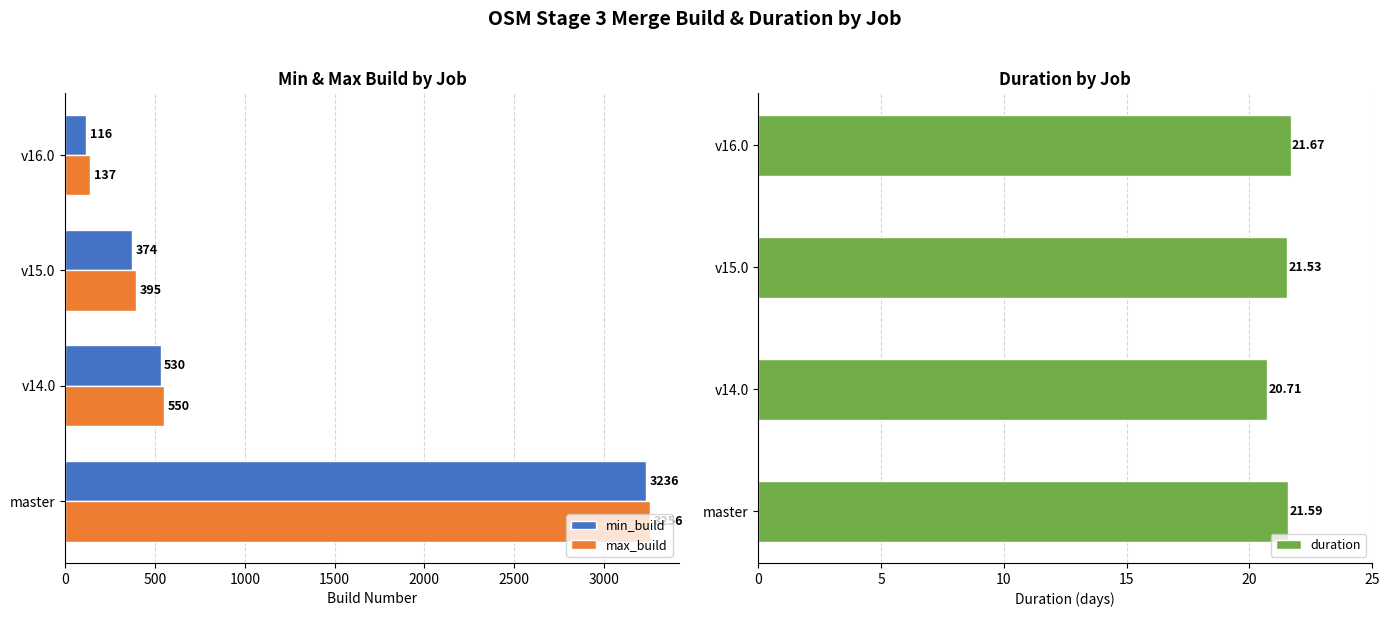

What is the approximate value of min_build at v16.0?

116